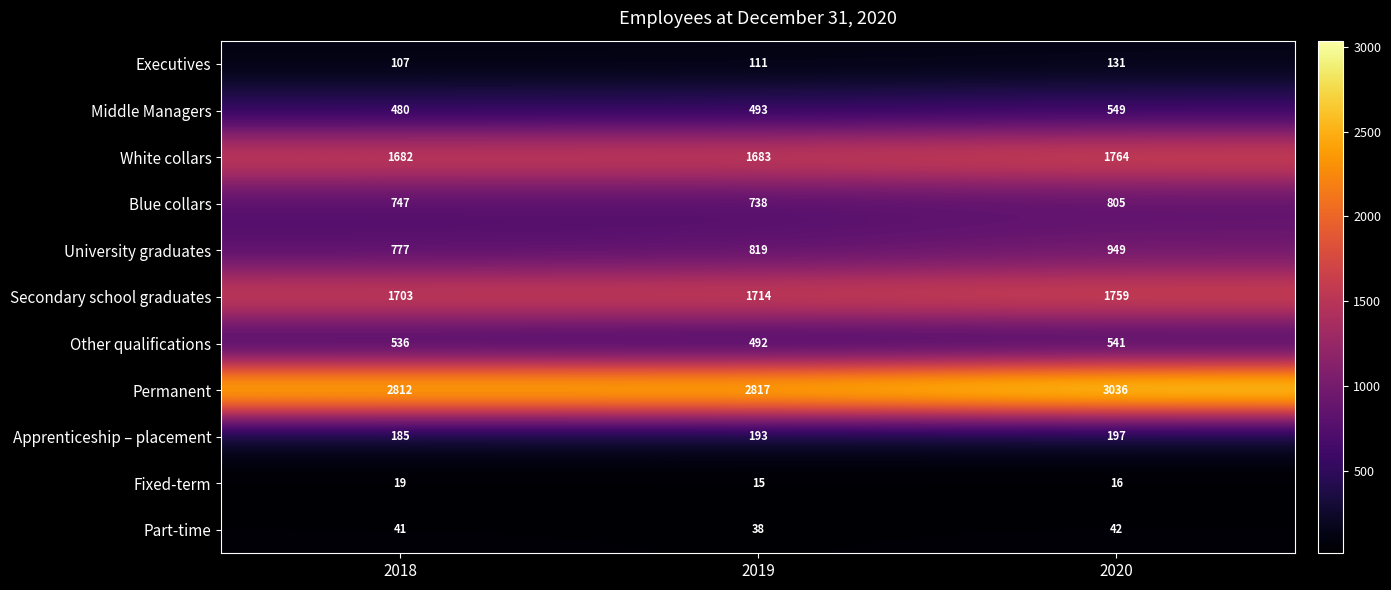

What is the approximate value of Blue collars at 2020?

805